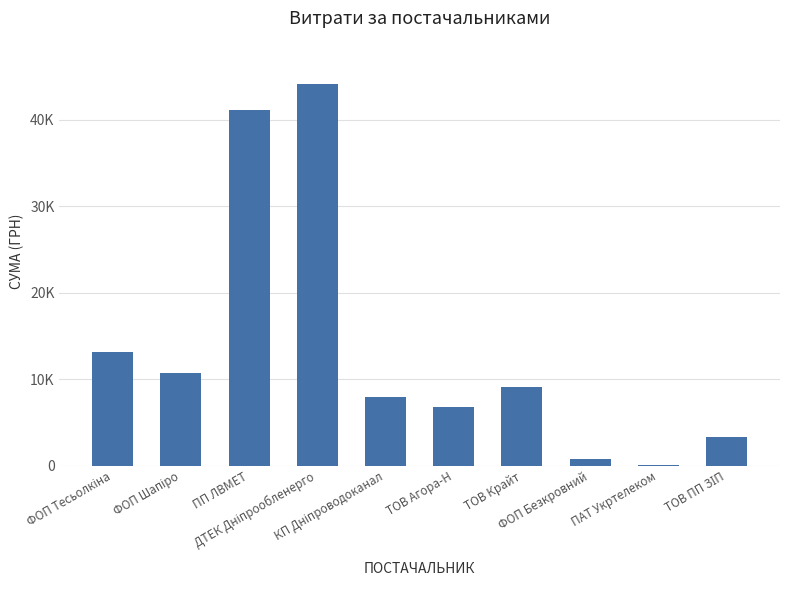

Reading right to left, transcribe all the data shown in this chart.

3303.3	135.0	732.0	9101.0	6804.0	7904.0	44185.6	41121.0	10733.9	13105.1